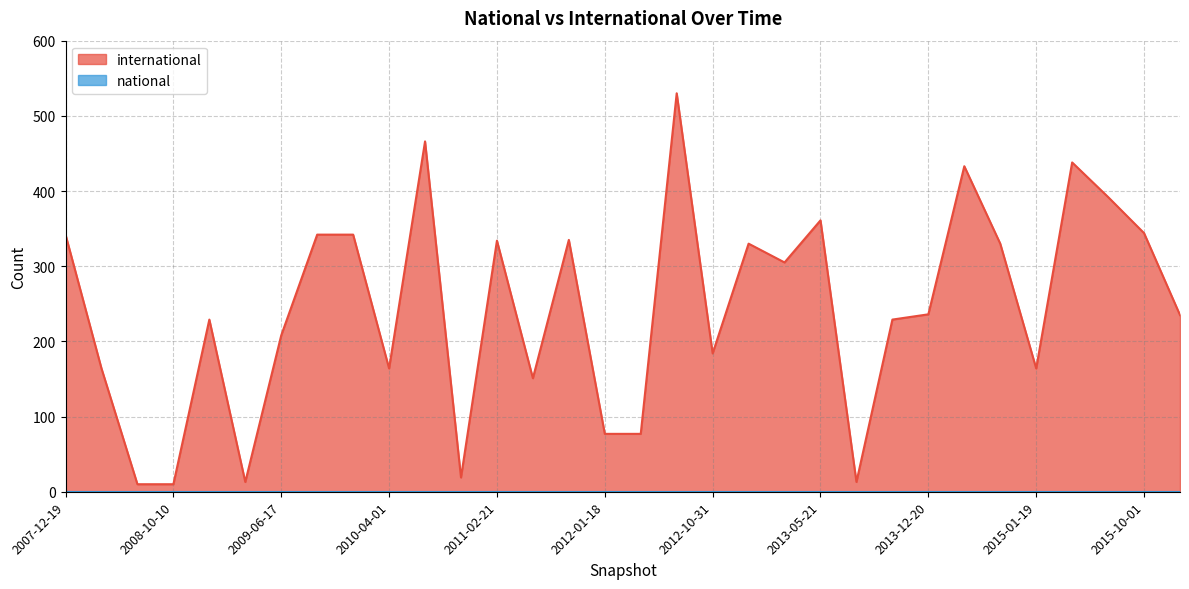

Where is the first local maximum?

2008-12-17